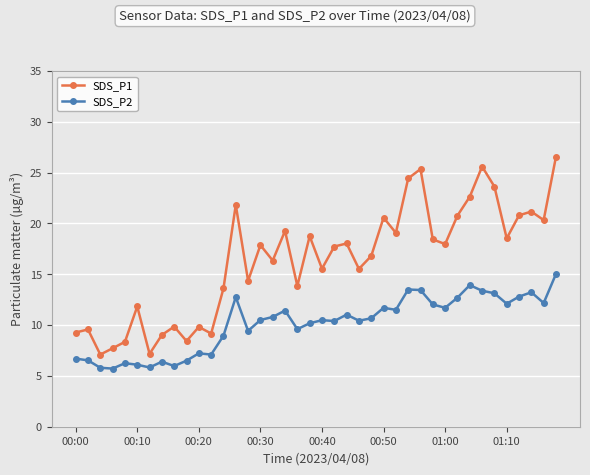

What is the lowest value of the SDS_P2 series?

5.7